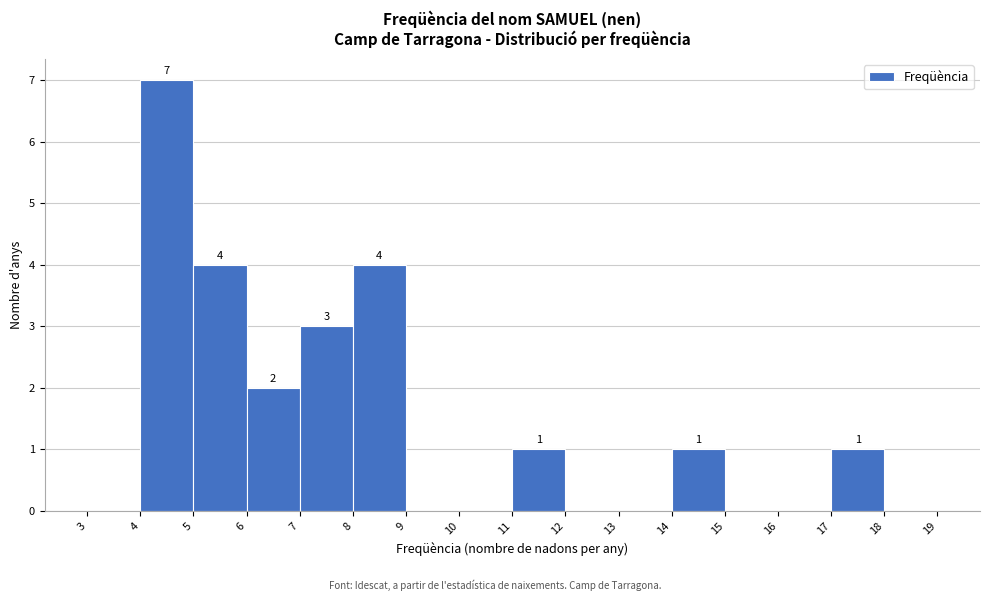

Which range on the x-axis has the tallest bar?

4 to 5